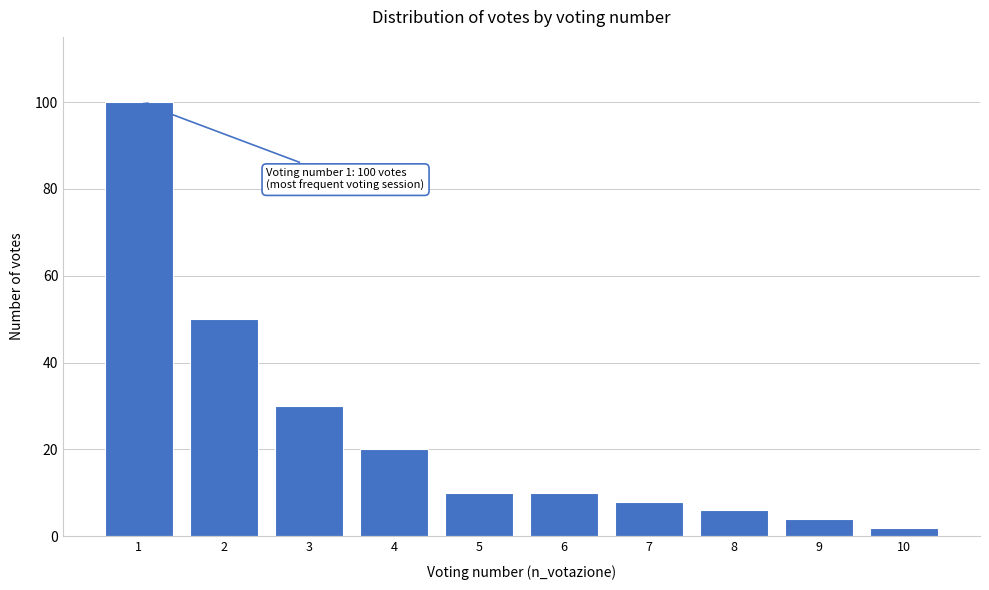

Reading right to left, list all the values displayed in this chart.

2	4	6	8	10	10	20	30	50	100